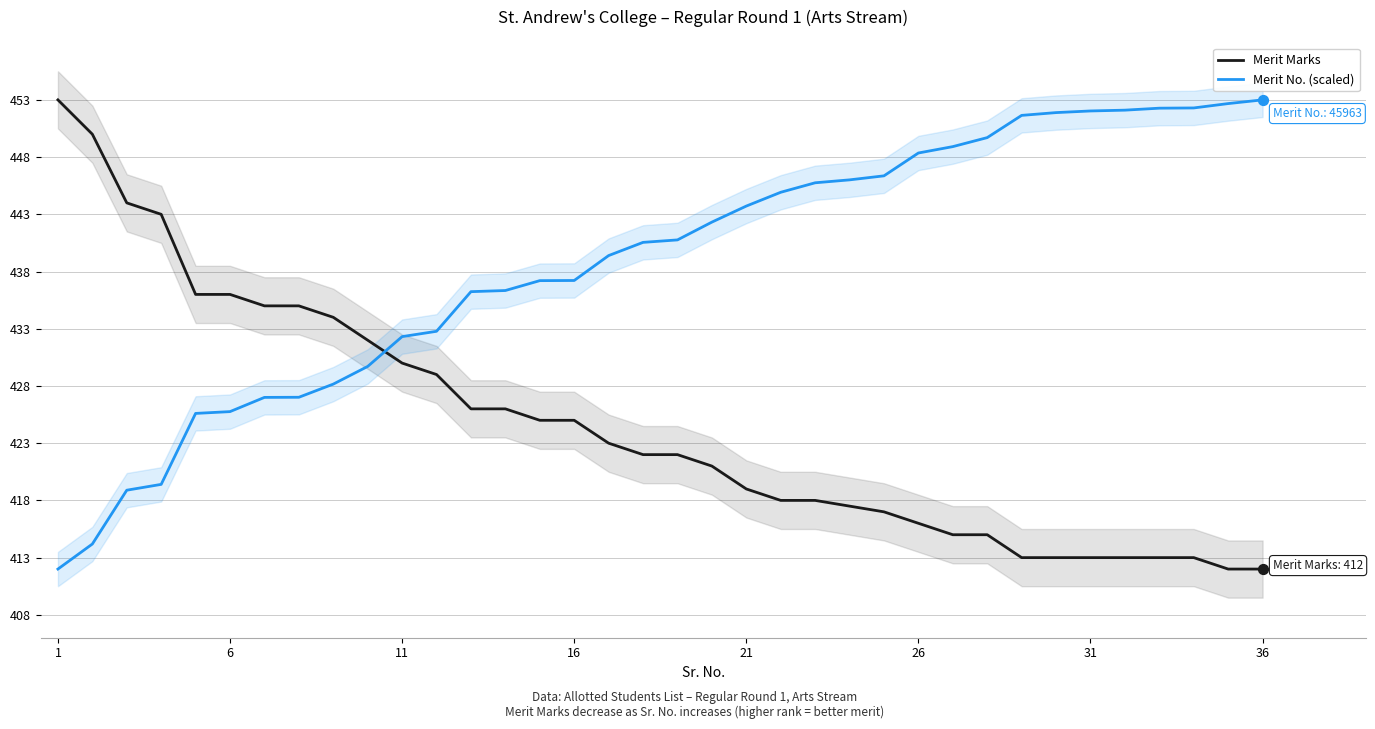

What are all the series names shown in the legend?

Merit Marks, Merit No. (scaled)